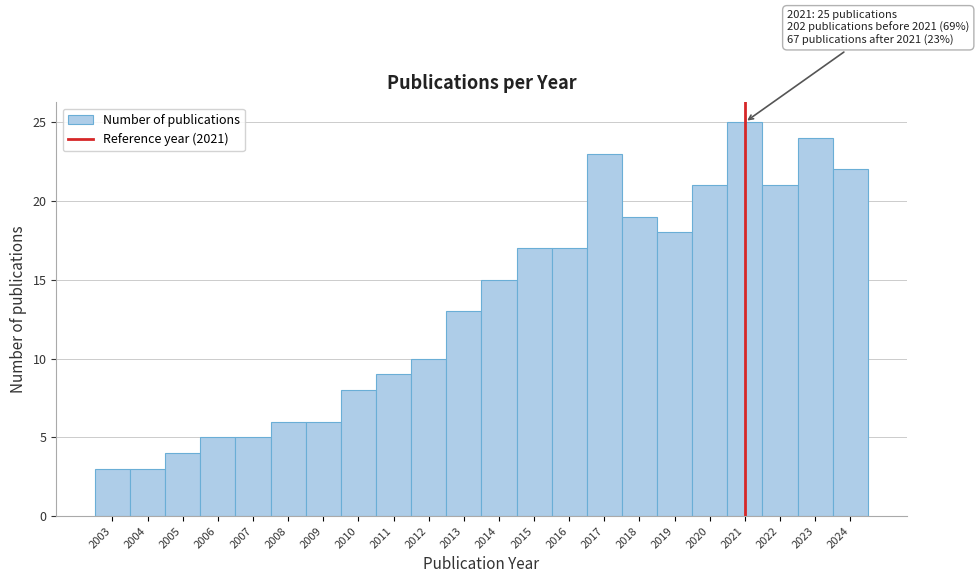

Which range on the x-axis has the tallest bar?

2020.5 to 2021.5